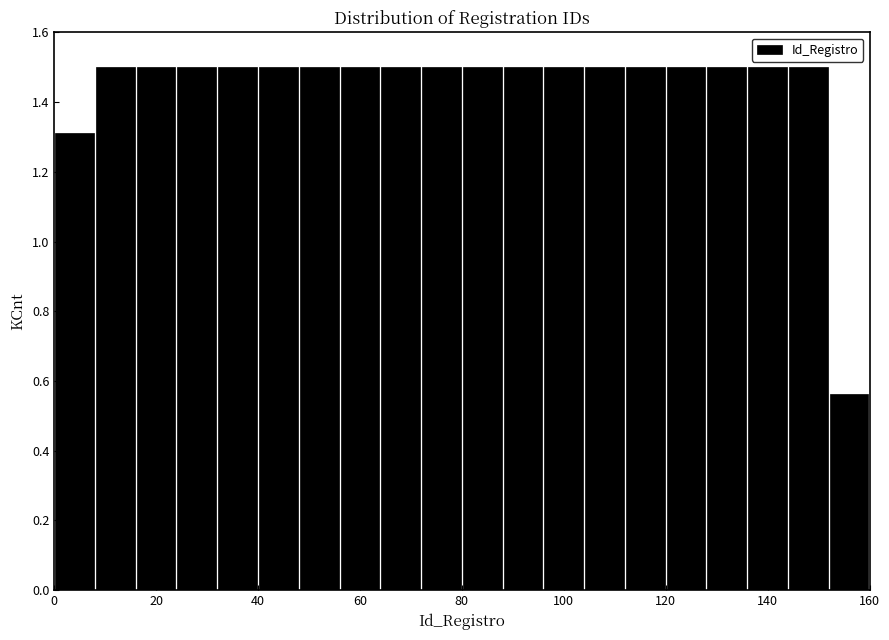

Reading left to right, list every bar in this chart as the range it spans on the x-axis followed by its height. The values are not printed on the chart, so give them approximately, as read against the axis.

0 to 8: 1.32
8 to 16: 1.50
16 to 24: 1.50
24 to 32: 1.50
32 to 40: 1.50
40 to 48: 1.50
48 to 56: 1.50
56 to 64: 1.50
64 to 72: 1.50
72 to 80: 1.50
80 to 88: 1.50
88 to 96: 1.50
96 to 104: 1.50
104 to 112: 1.50
112 to 120: 1.50
120 to 128: 1.50
128 to 136: 1.50
136 to 144: 1.50
144 to 152: 1.50
152 to 160: 0.56